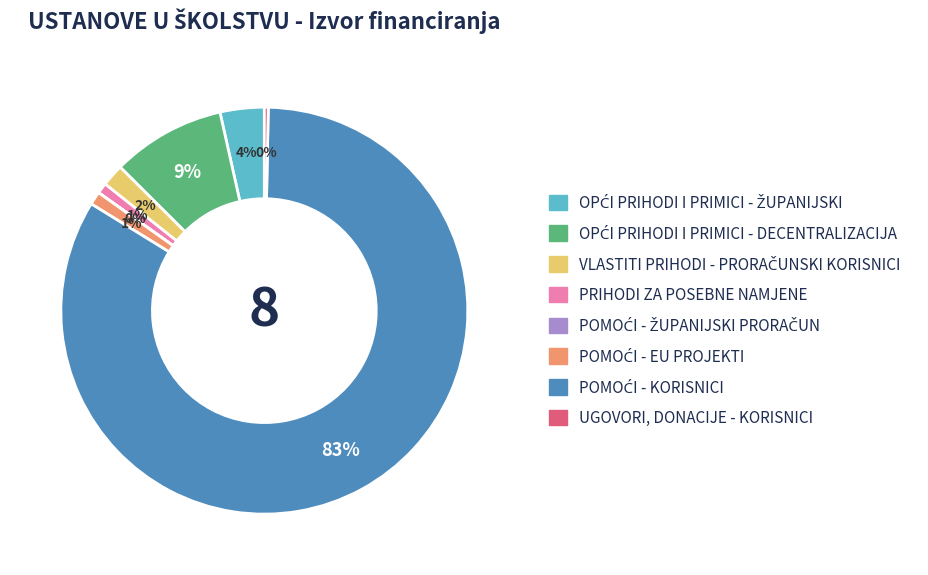

Is it true that UGOVORI, DONACIJE - KORISNICI is 0% of the pie?

True